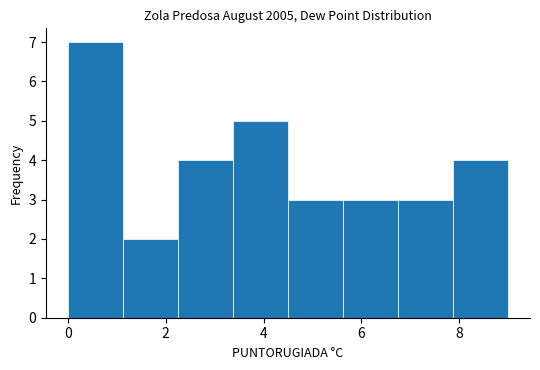

What is the height of the bar covering 7.8 to 9.0 on the x-axis? Neither the bar edges nor the heights are printed on the chart, so give them approximately, as read against the axes.

4